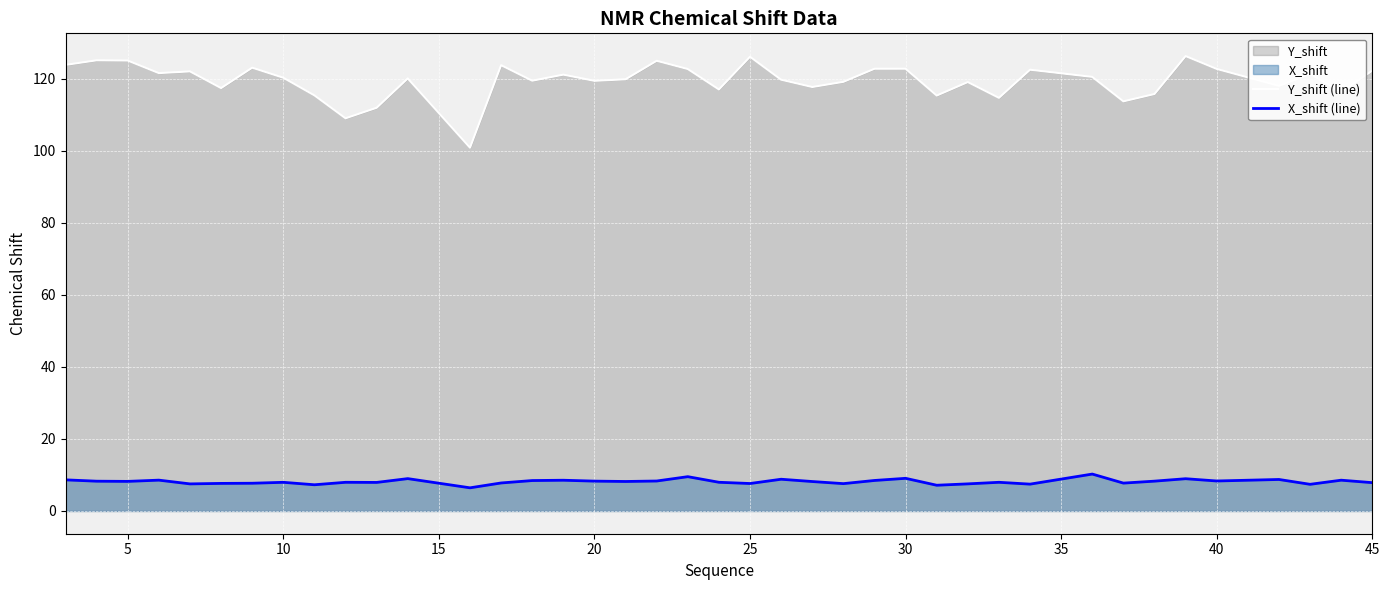

Which series has the largest range (max minus min)?

Y_shift (line)